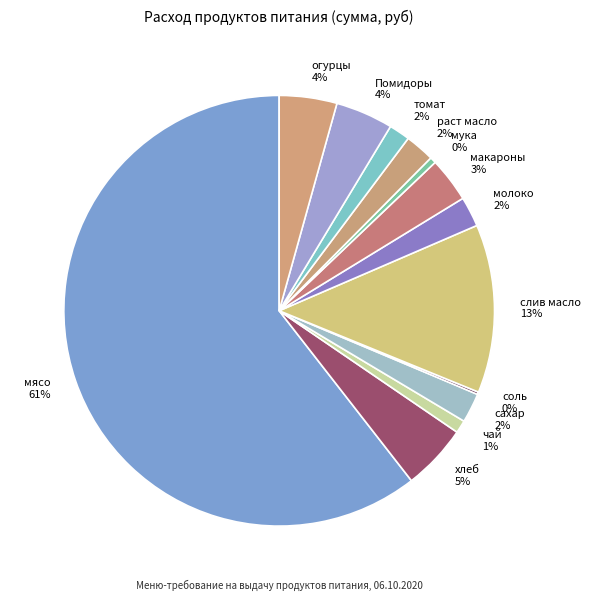

Which category accounts for the majority?

мясо